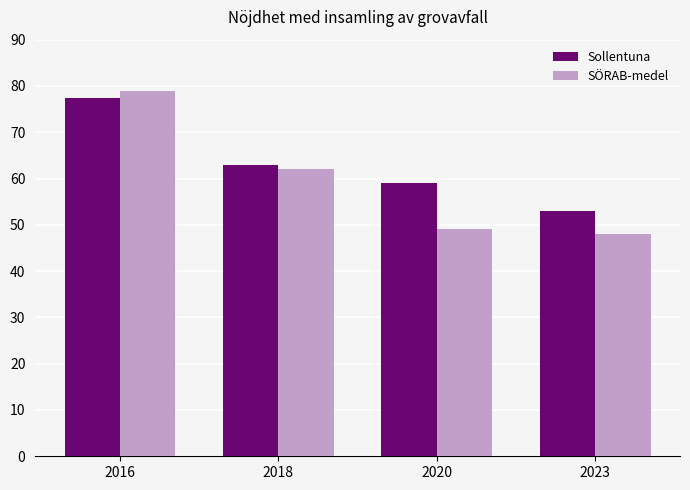

How many values in the SÖRAB-medel series are below 62?

2